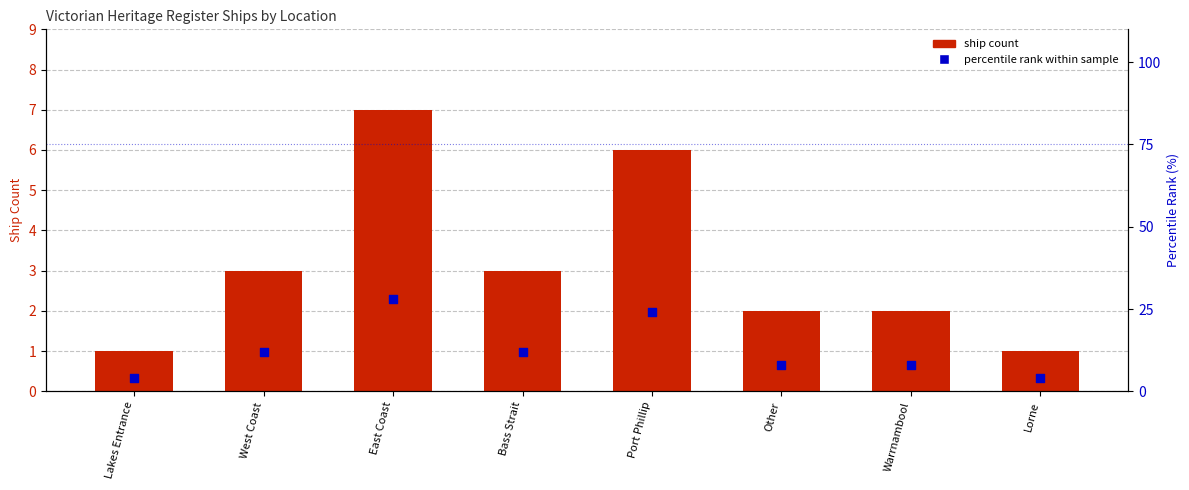

Is the value of percentile rank within sample at Port Phillip greater than the value of ship count at Port Phillip?

Yes